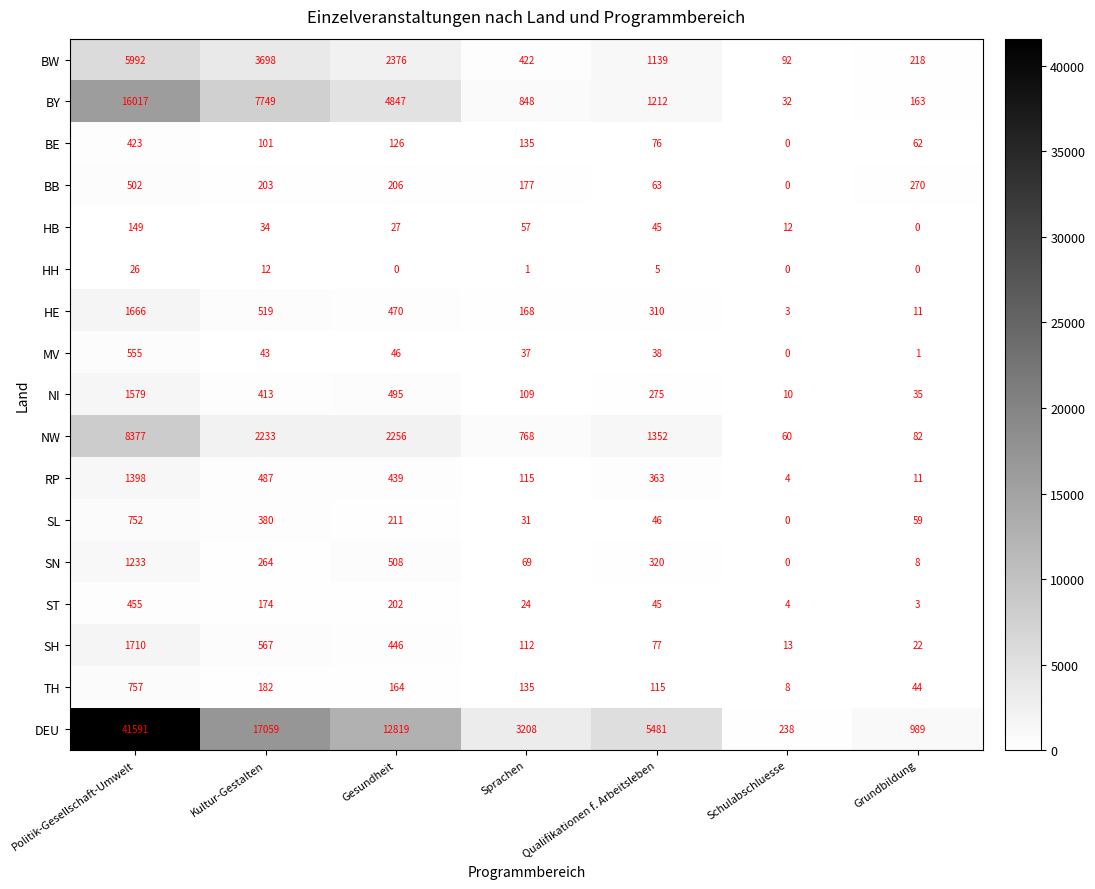

Rank the categories by HE value from highest to lowest.

Politik-Gesellschaft-Umwelt, Kultur-Gestalten, Gesundheit, Qualifikationen f. Arbeitsleben, Sprachen, Grundbildung, Schulabschluesse